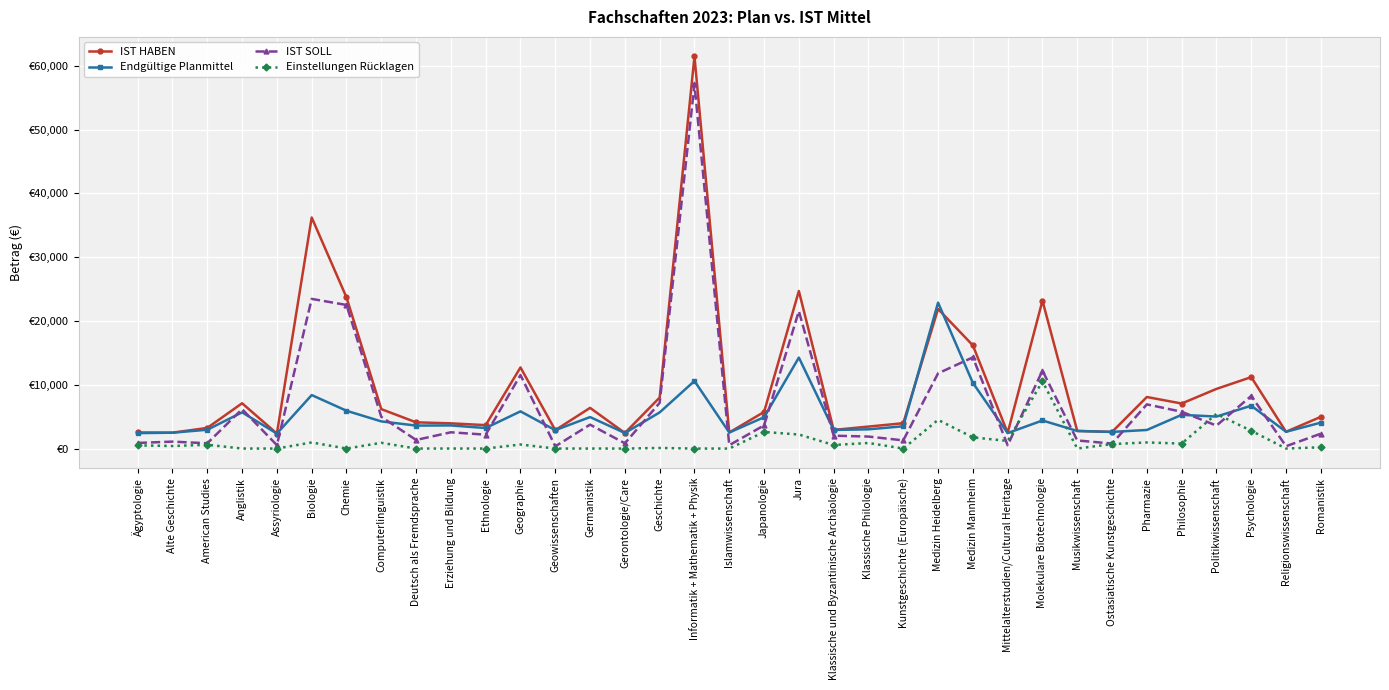

Does the chart have visible grid lines?

Yes